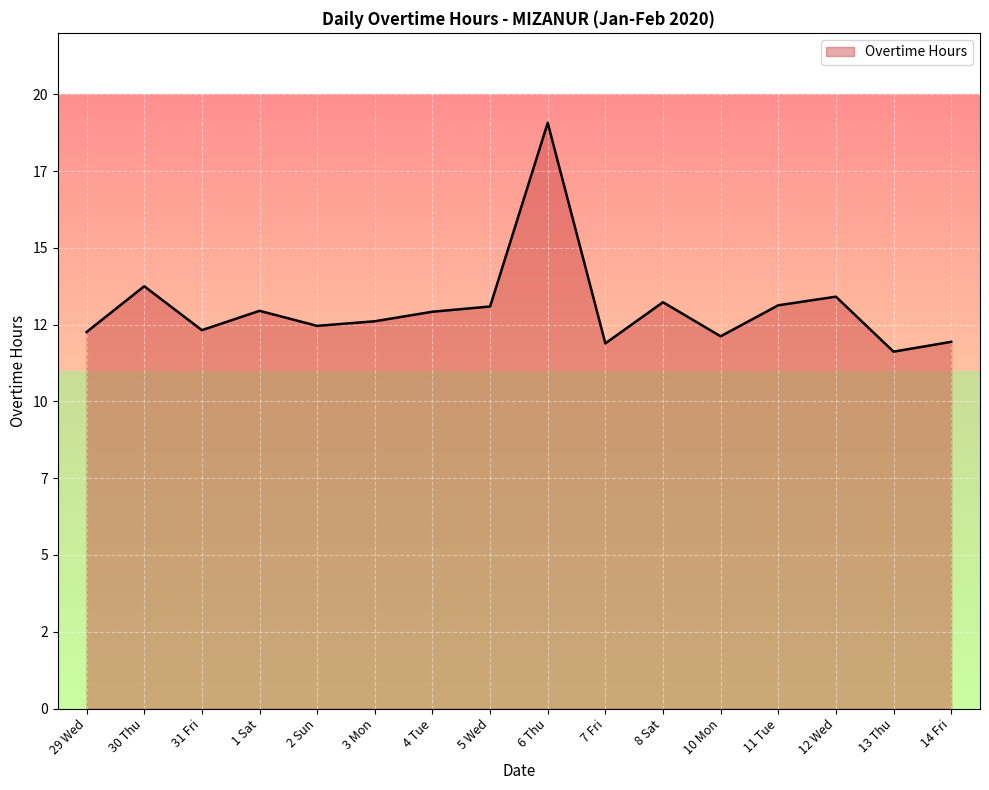

Does the chart display data point markers on the line(s)?

No